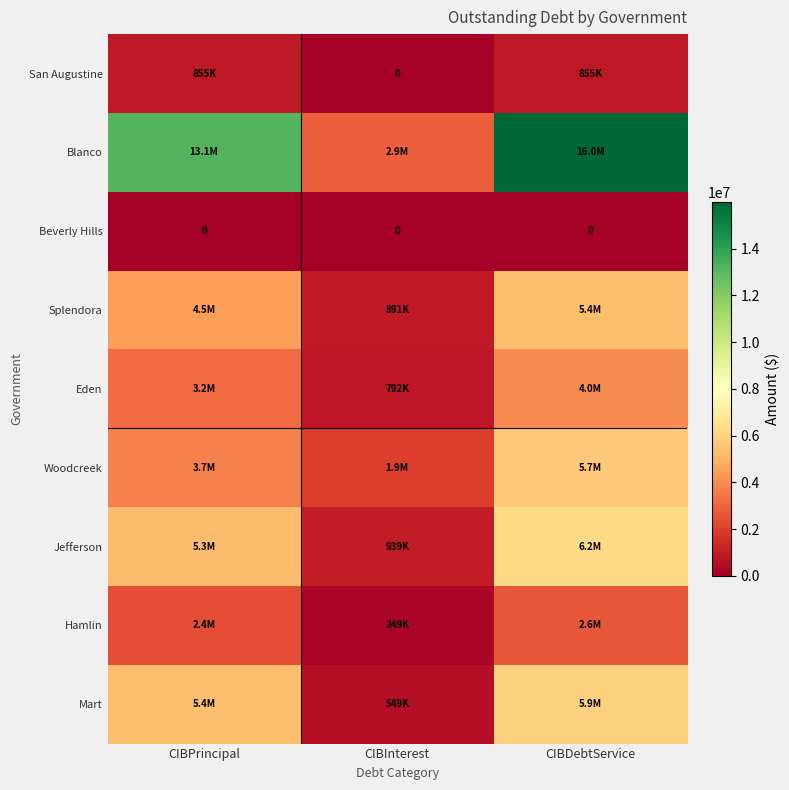

At which label is Eden closest to 2374986?

CIBPrincipal